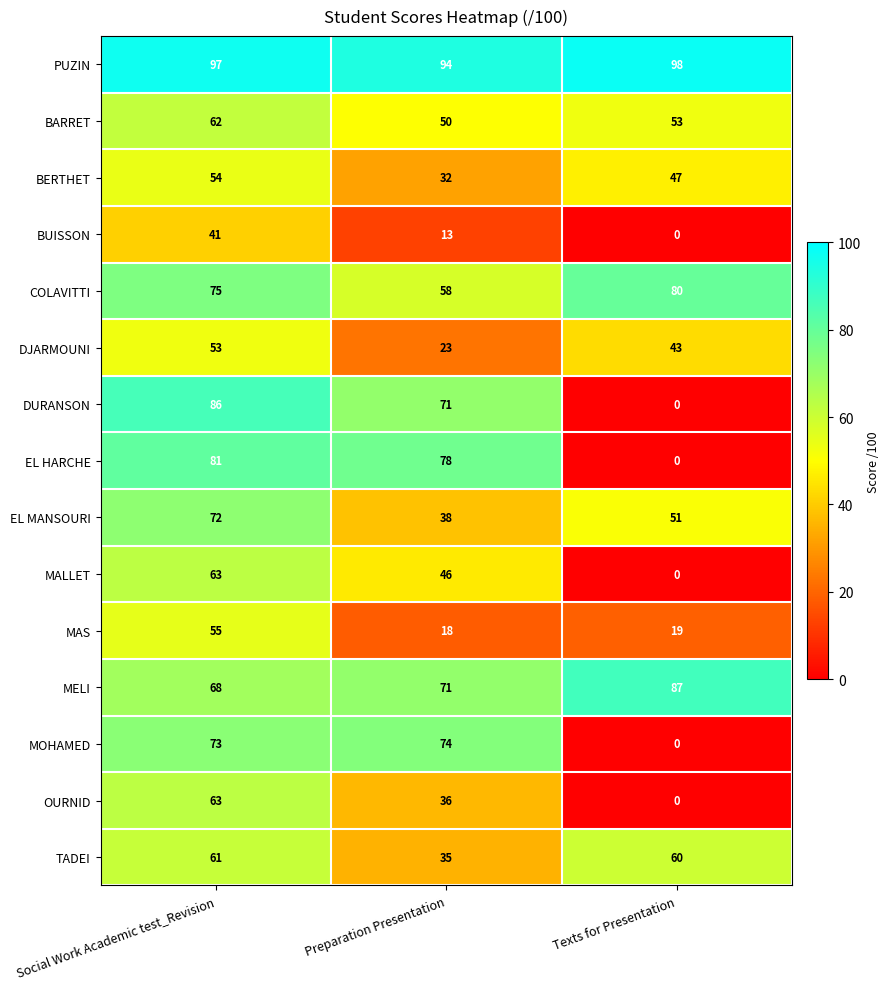

What is the difference between the maximum and minimum values in the DJARMOUNI series?

30